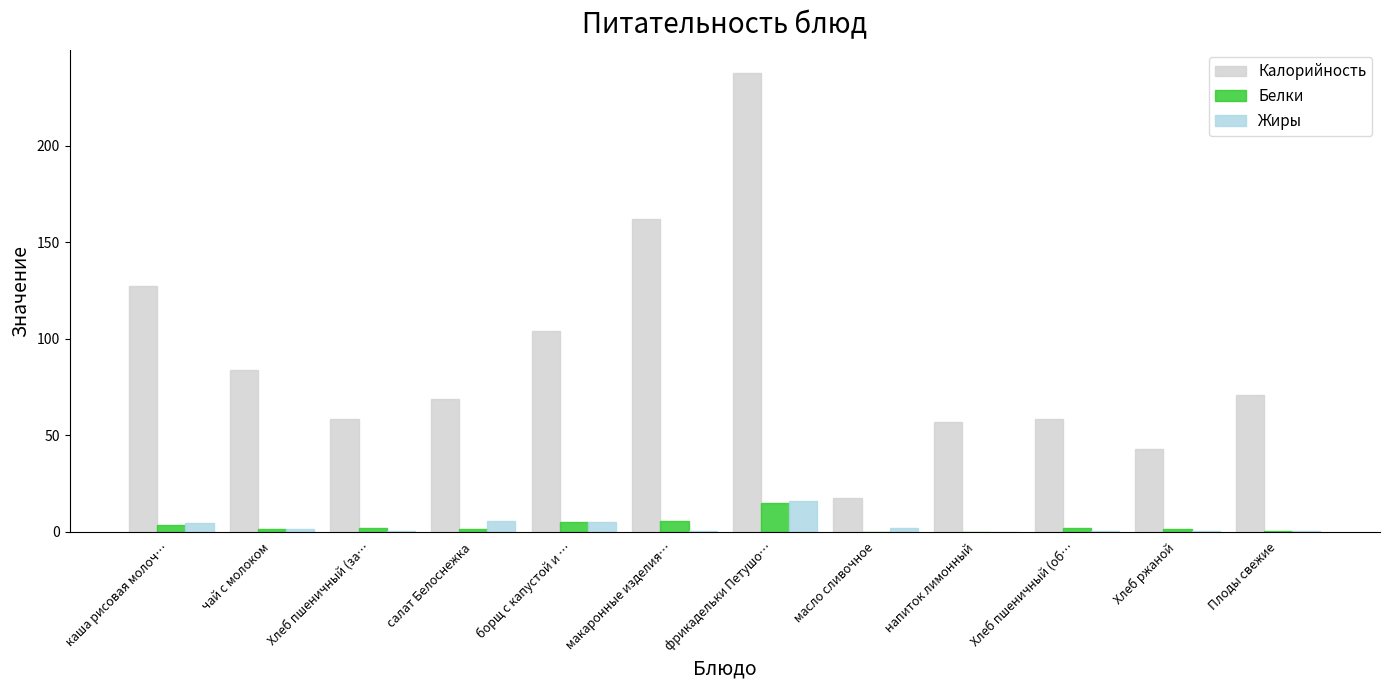

What is the sum of the Жиры values at Плоды свежие and каша рисовая молоч…?

5.0